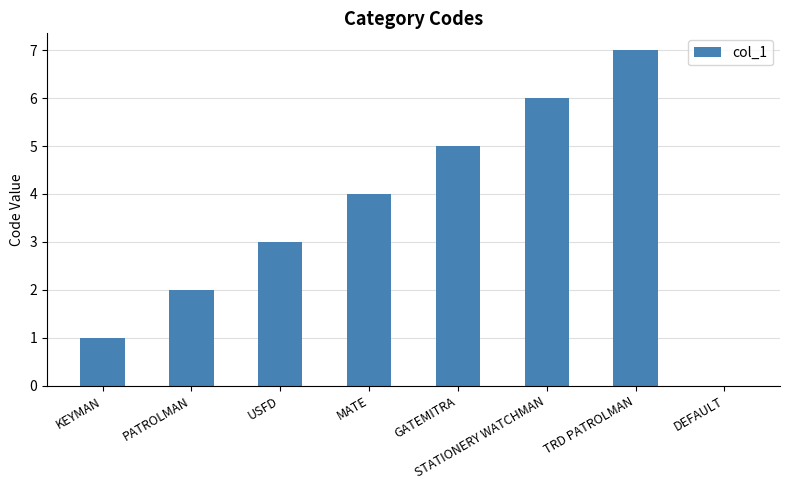

What is the average value?

4